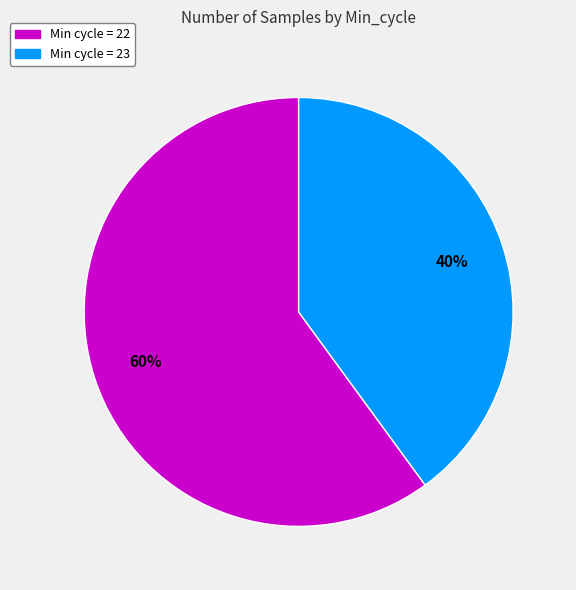

To the nearest percent, what is the average slice percentage?

50%